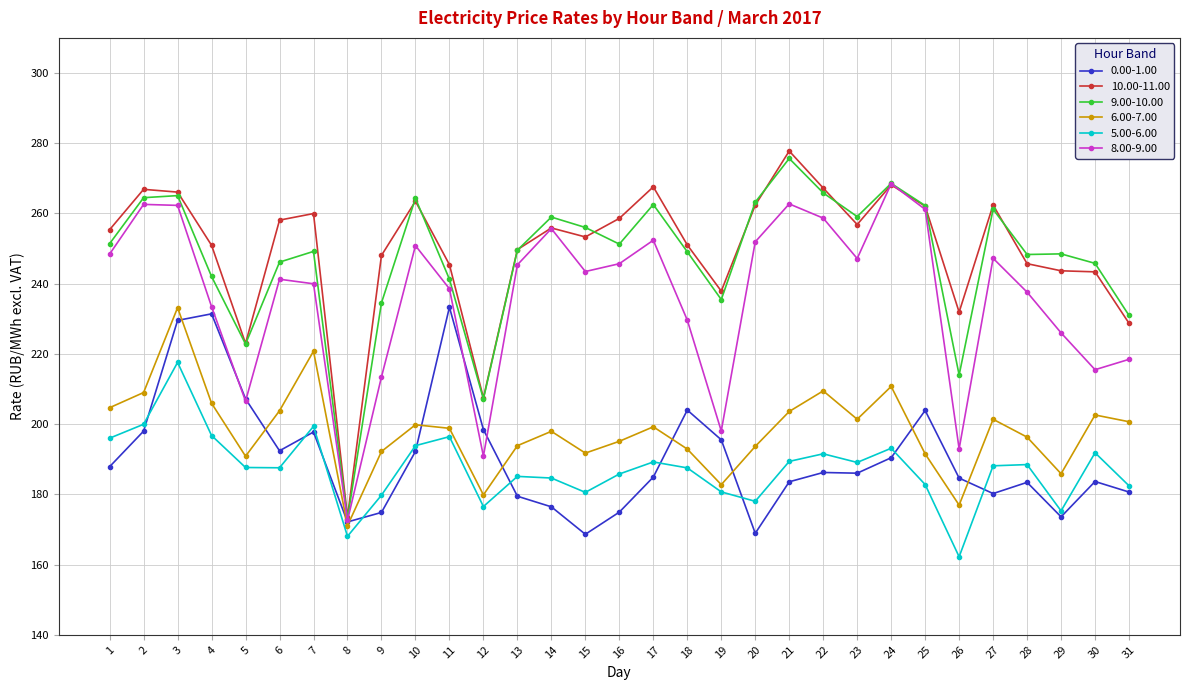

Is it true that 10.00-11.00 equals 105.0 at 13?

False